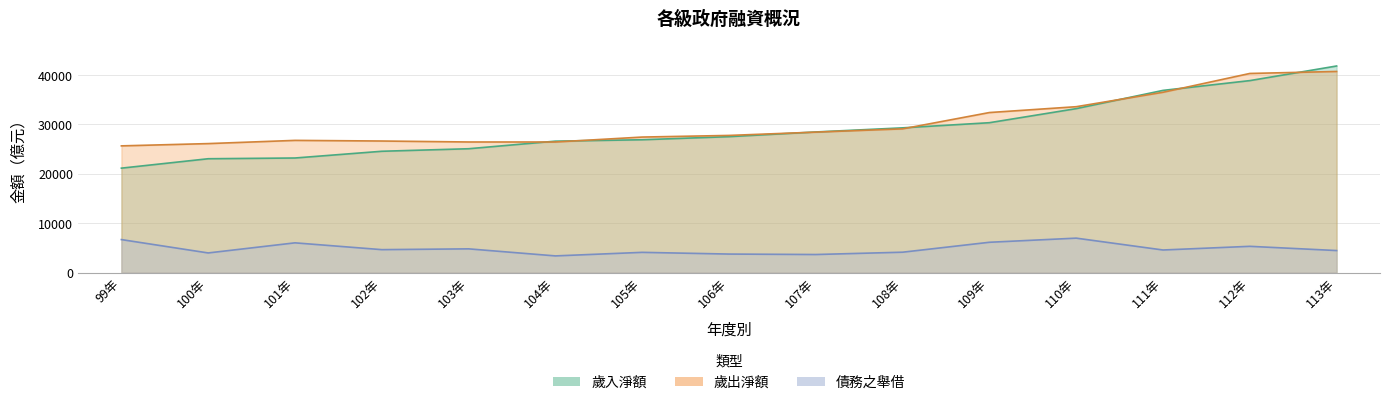

What are all the series names shown in the legend?

歲入淨額, 歲出淨額, 債務之舉借